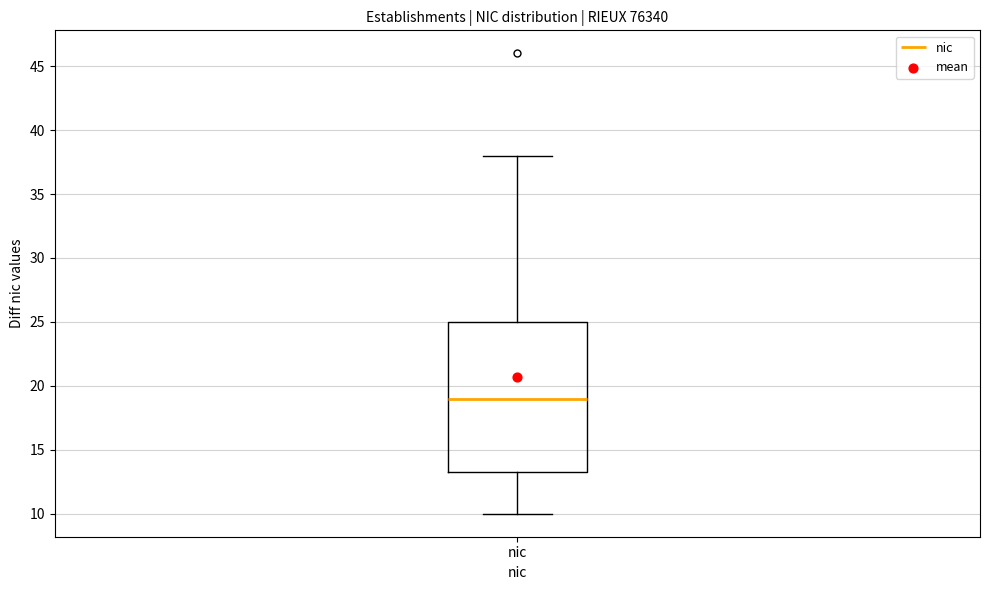

Read this box plot against the y-axis: the position of the median line, the range covered by the box, and the ends of both whiskers. The values are not printed on the chart, so give them approximately, as read against the axis.

median 19.0, box 13.5 to 25.0, whiskers 10.0 to 38.0